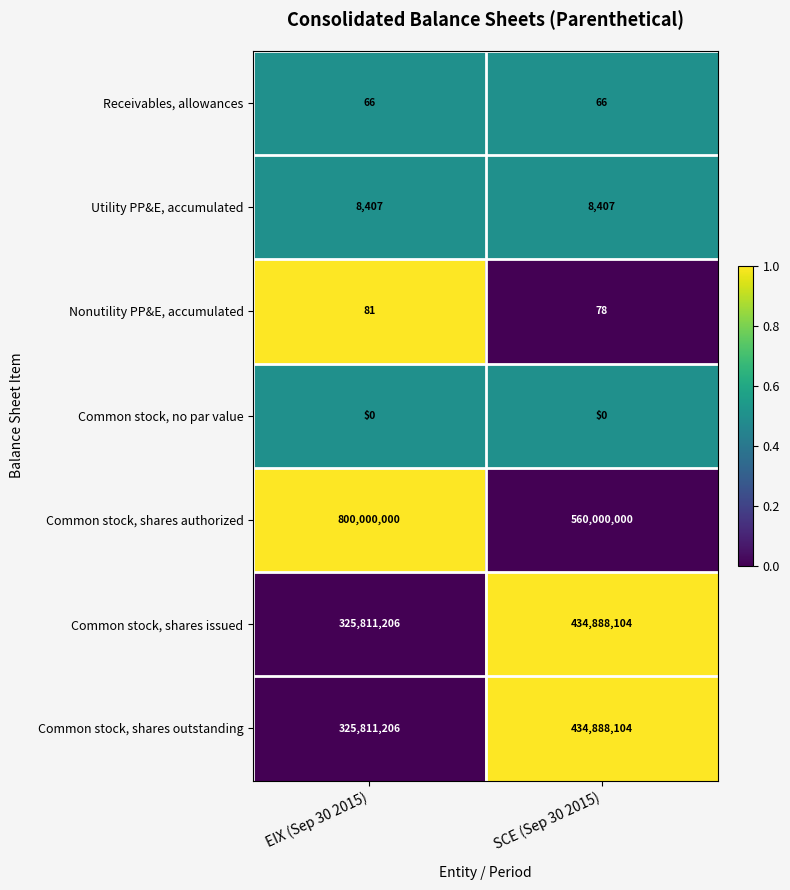

What is the total value across all series at EIX (Sep 30 2015)?

1451630966